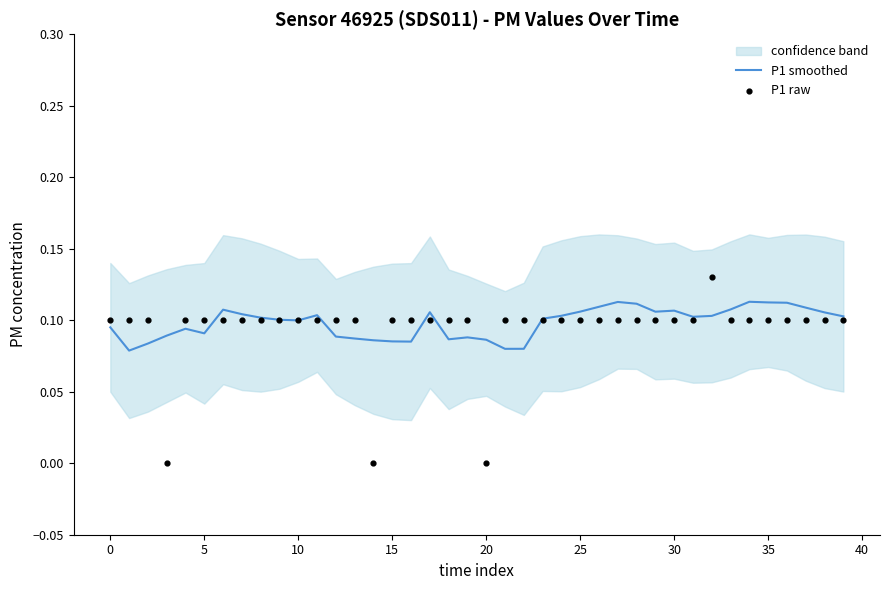

Which series has the widest spread of Y values?

P1 raw